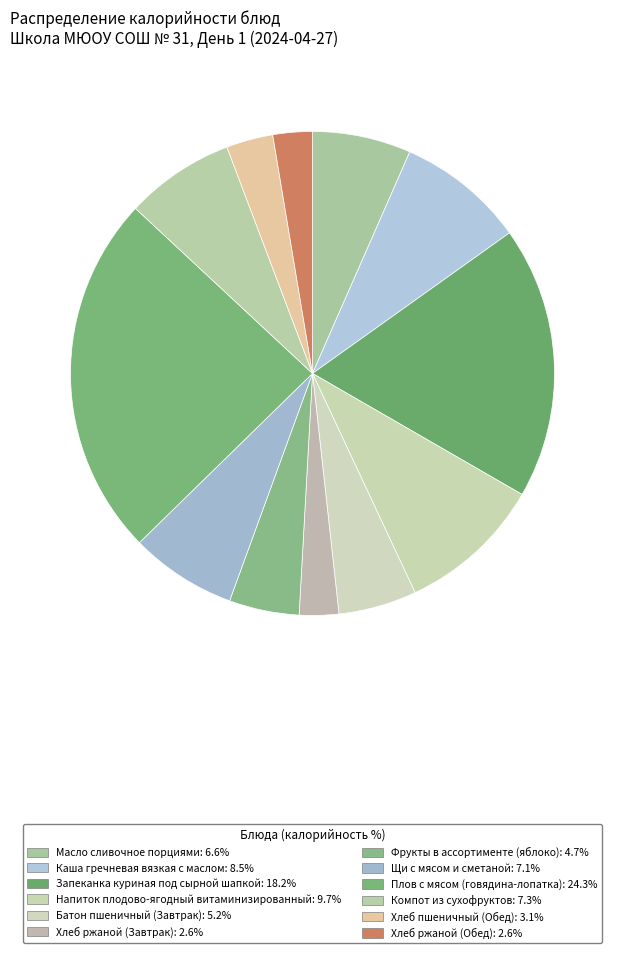

How many slices are in this pie chart?

12